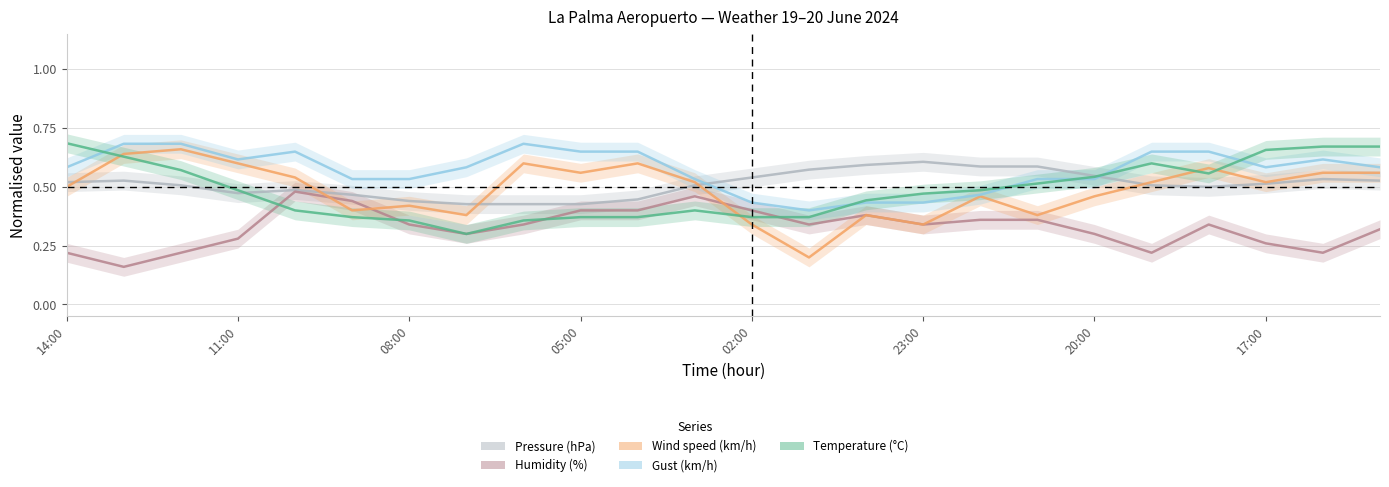

The value of Pressure (hPa) at 11 is 0.8. True or false?

False